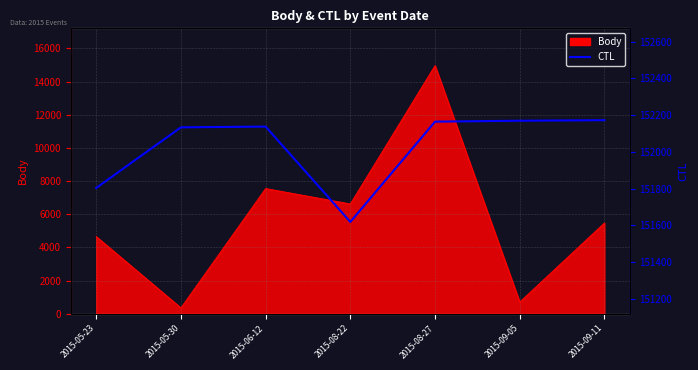

Count the number of categories in the chart.

7